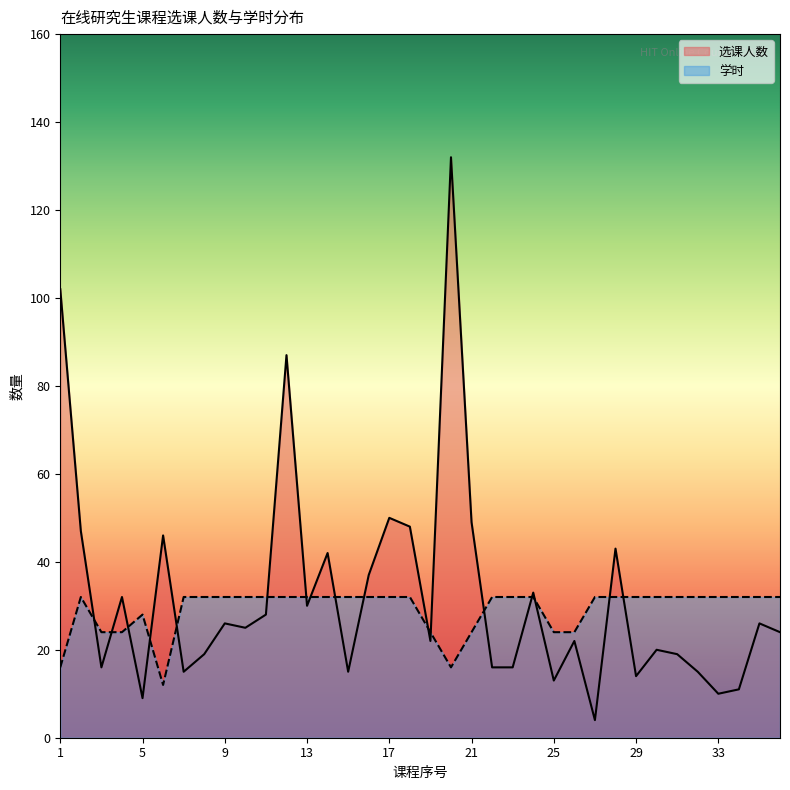

Which series changed the most between 7 and 29?

选课人数